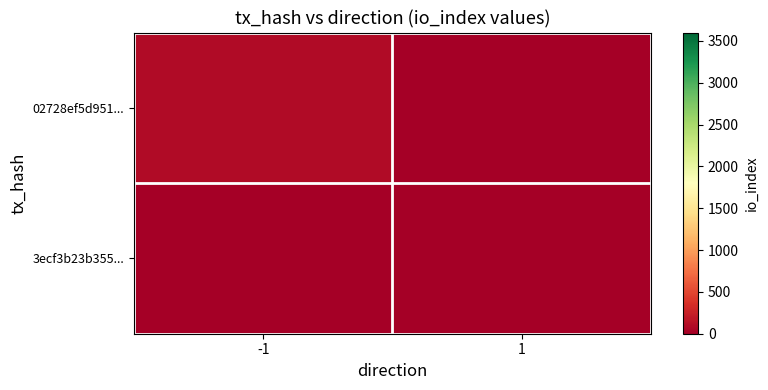

Reading right to left, transcribe all the data shown in this chart.

02728ef5d951...: 1=0	-1=92
3ecf3b23b355...: 1=0	-1=0